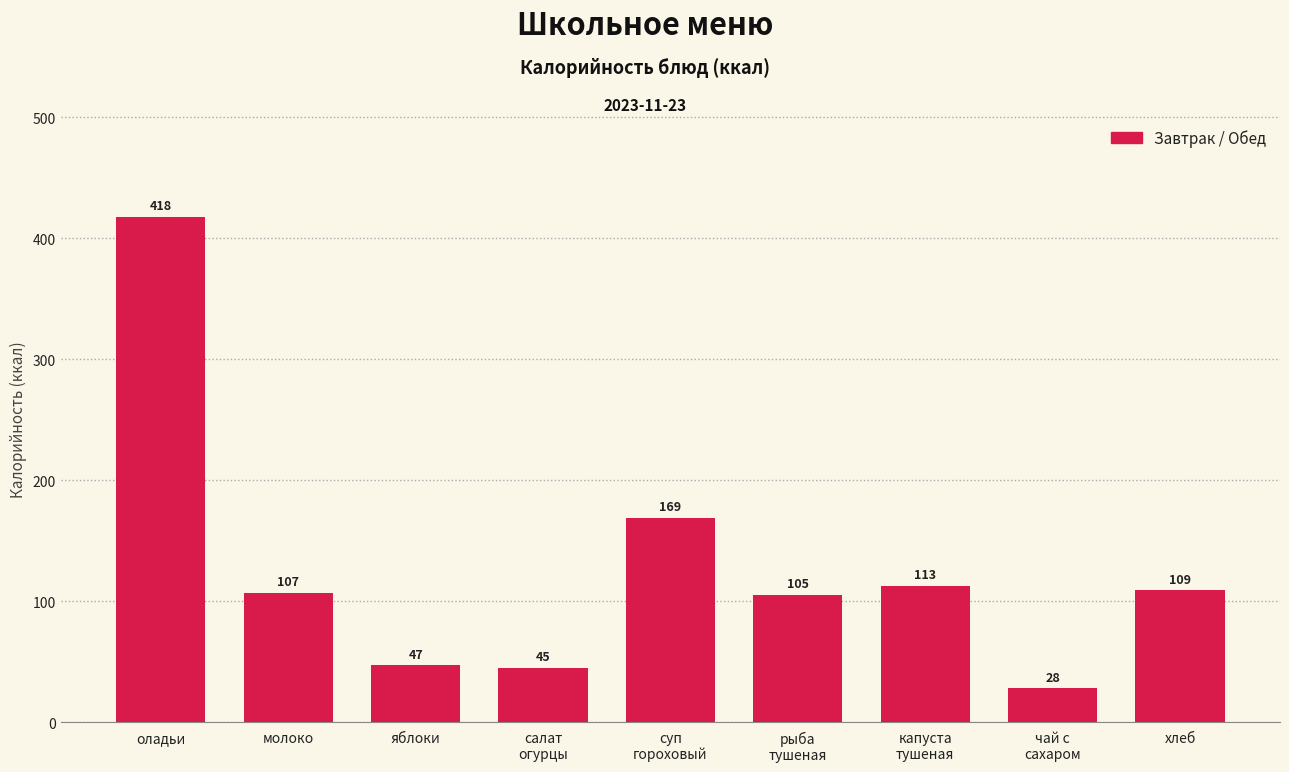

Reading left to right, extract all data points from this chart.

418	107	47	45	169	105	113	28	109